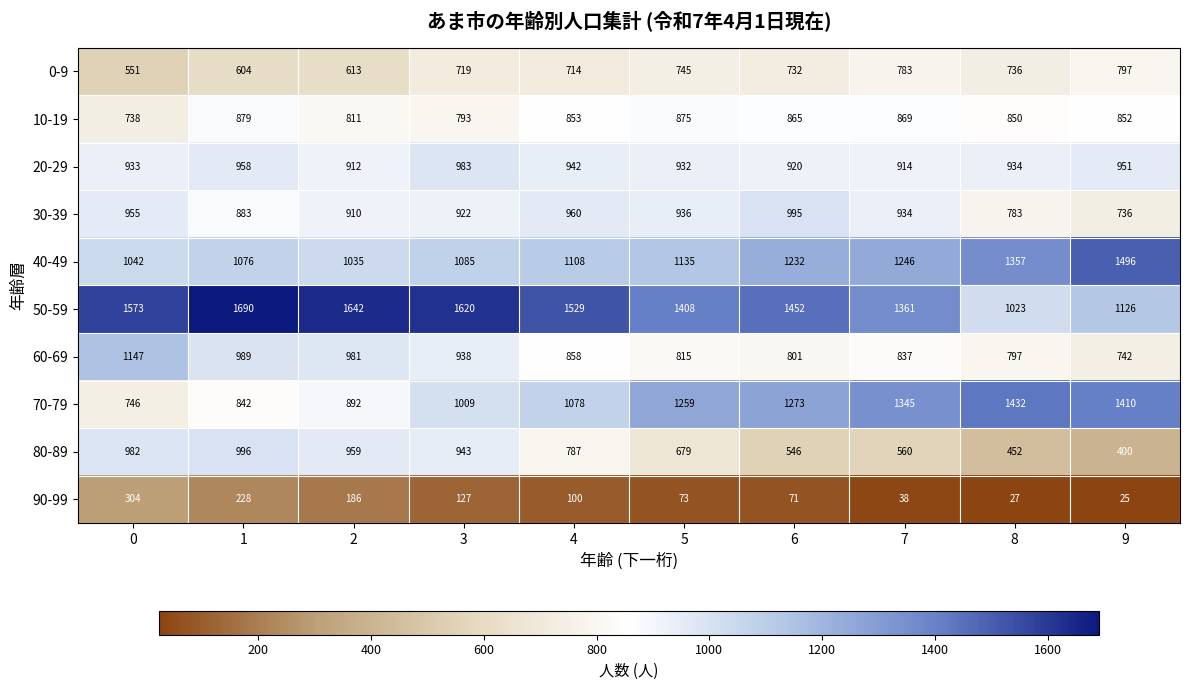

True or false: 80-89 has a value of 560 at 7.

True